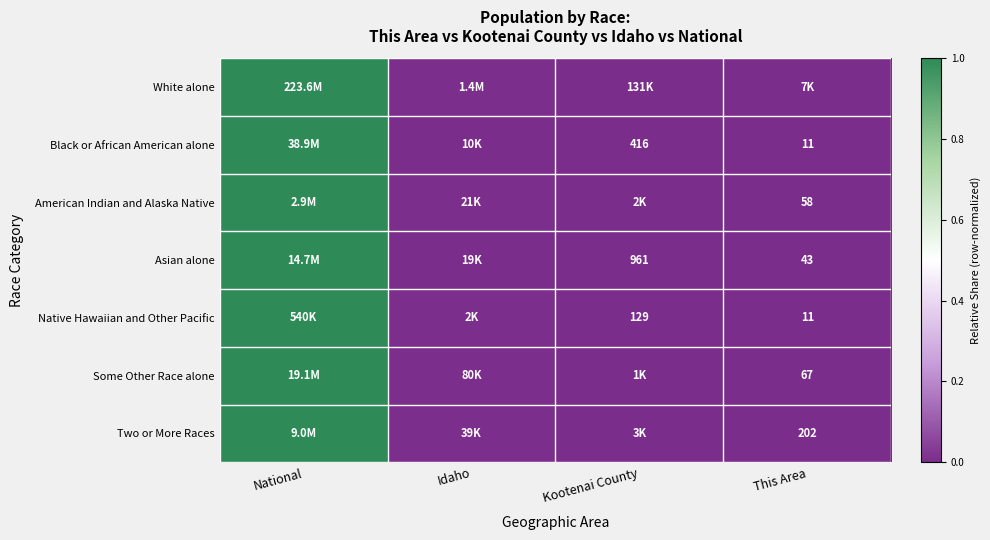

Is the value of Black or African American alone at Kootenai County greater than the value of Two or More Races at This Area?

Yes